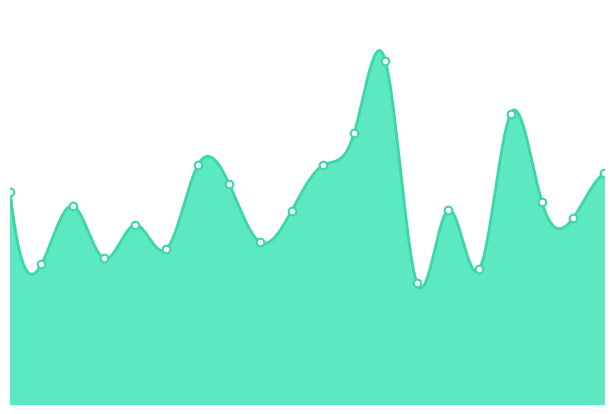

Which has a higher value, 01:01 or 01:14?

01:14